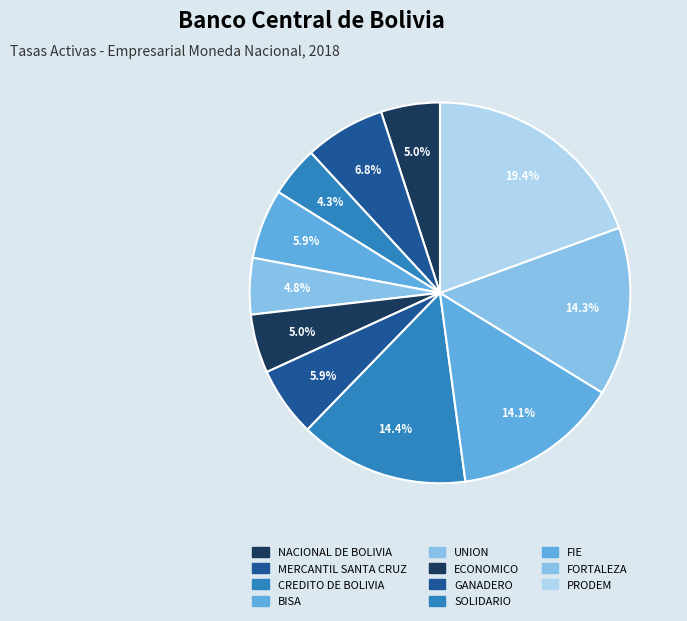

Rank the categories by value from highest to lowest.

PRODEM, SOLIDARIO, FORTALEZA, FIE, MERCANTIL SANTA CRUZ, GANADERO, BISA, NACIONAL DE BOLIVIA, ECONOMICO, UNION, CREDITO DE BOLIVIA